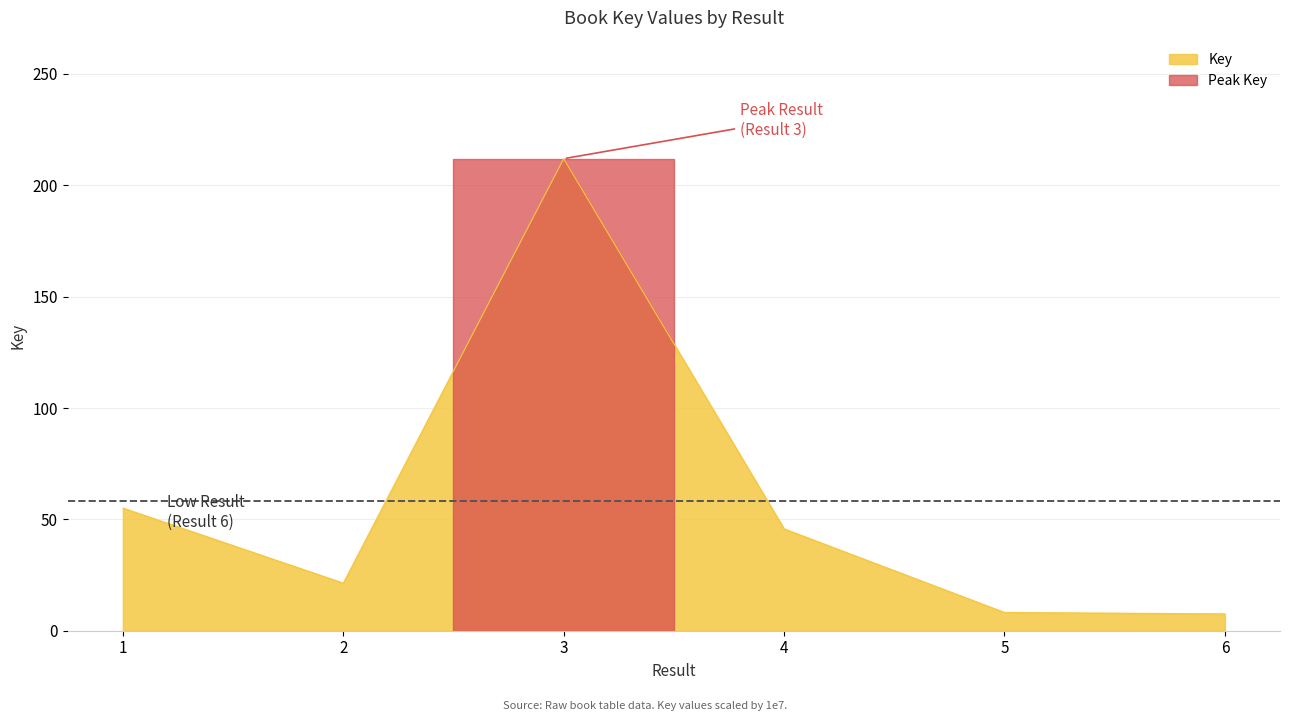

What is the greatest value displayed?

212.0